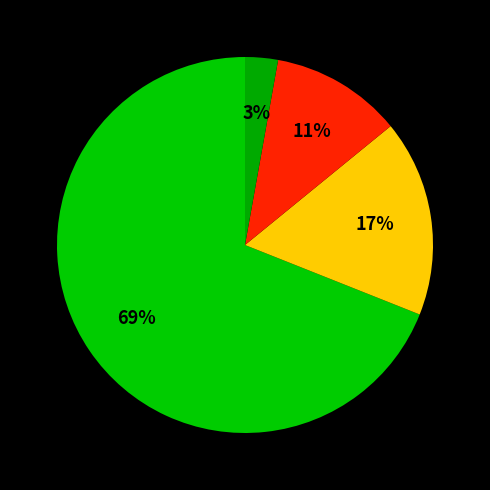

To the nearest percent, what is the average slice percentage?

25%